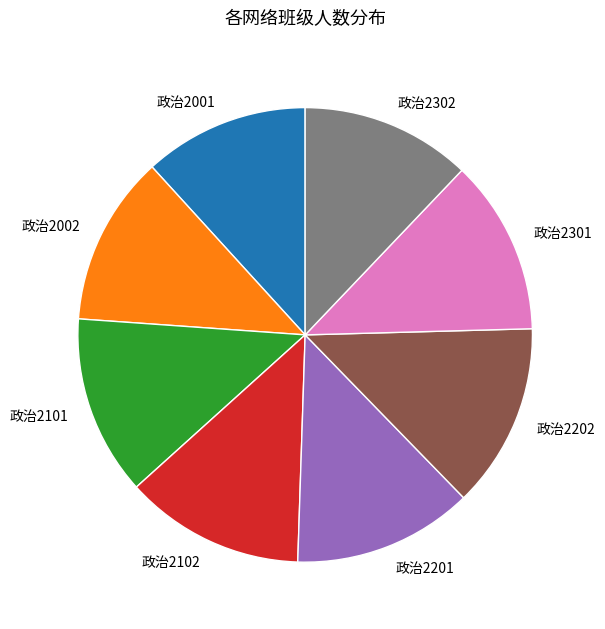

Combined, do 政治2301 and 政治2201 account for over 50%?

No